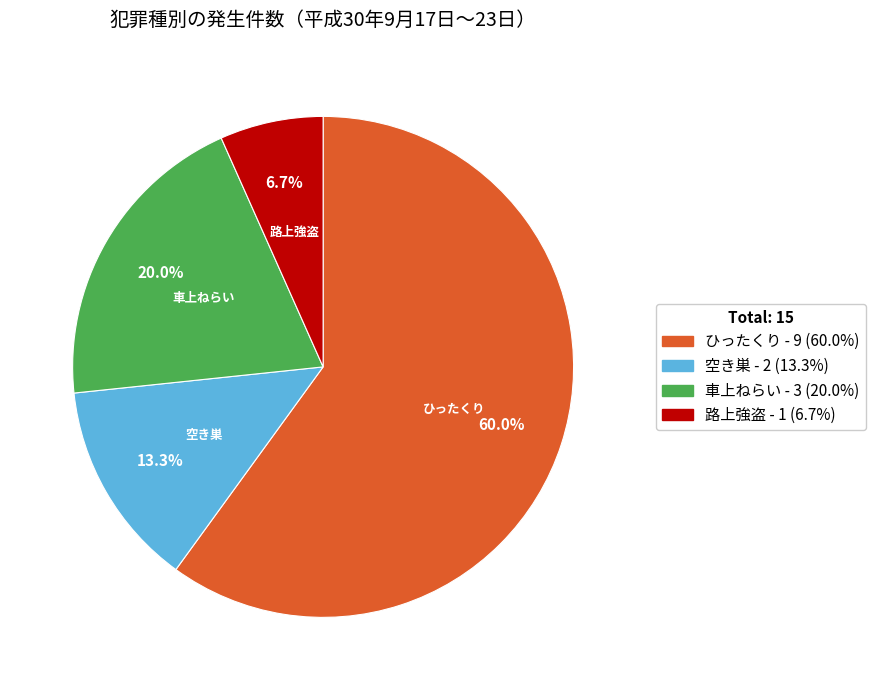

What is the total percentage of 路上強盗 and 空き巣?

20.0%